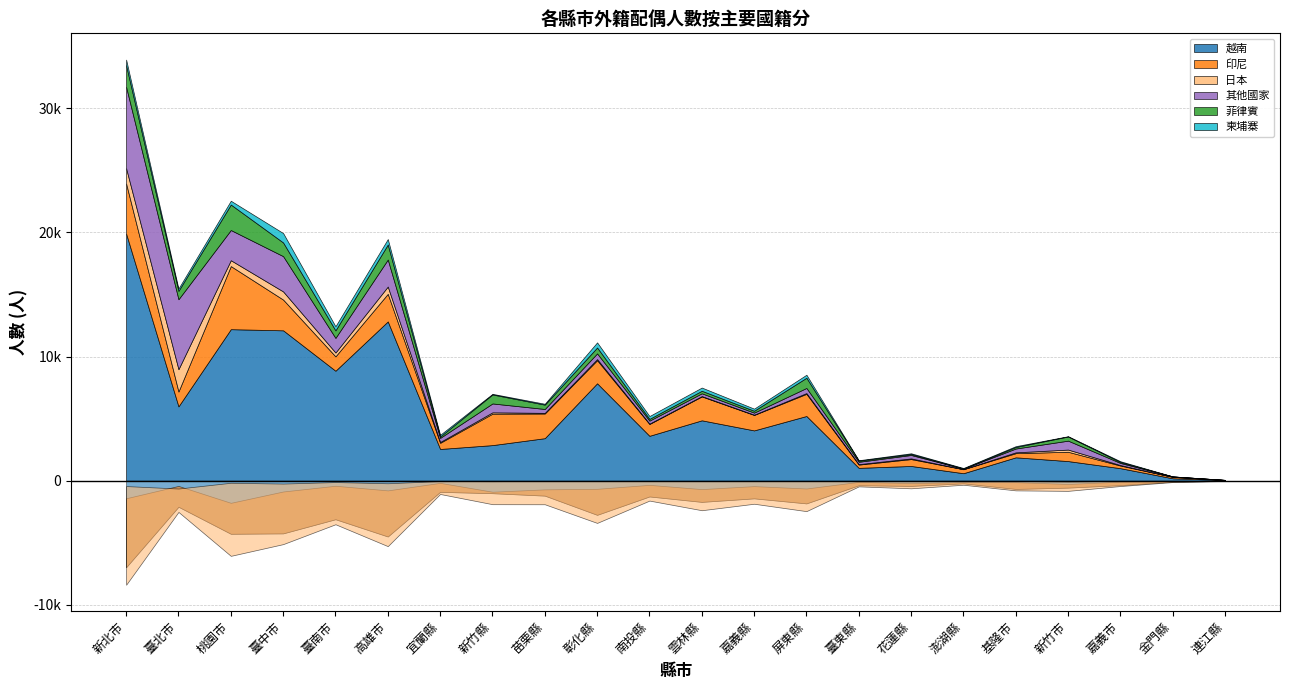

Does the chart display data point markers on the line(s)?

No